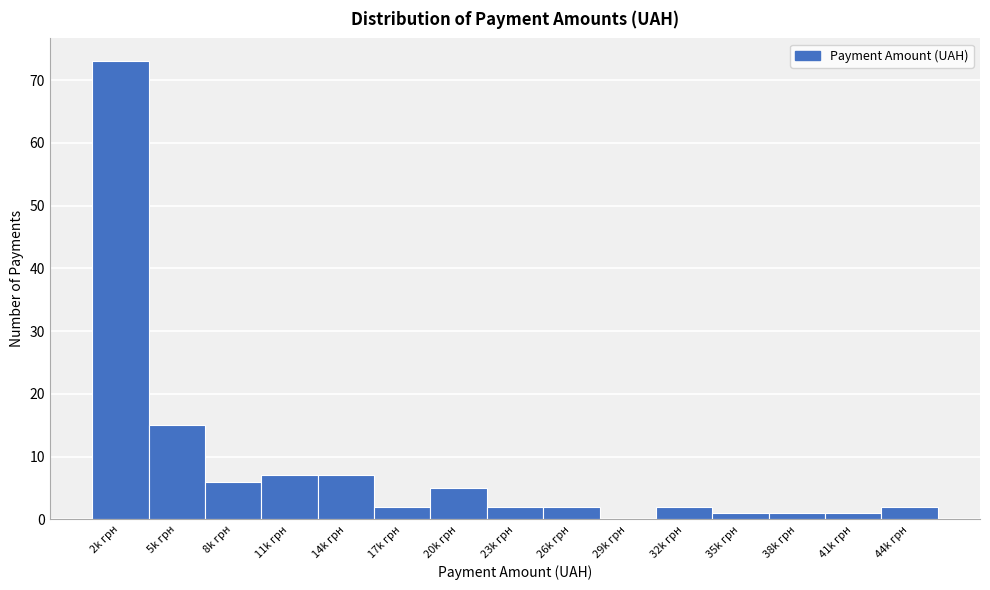

Reading right to left, extract all data points from this chart.

44k грн=2	41k грн=1	38k грн=1	35k грн=1	32k грн=2	29k грн=0	26k грн=2	23k грн=2	20k грн=5	17k грн=2	14k грн=7	11k грн=7	8k грн=6	5k грн=15	2k грн=73